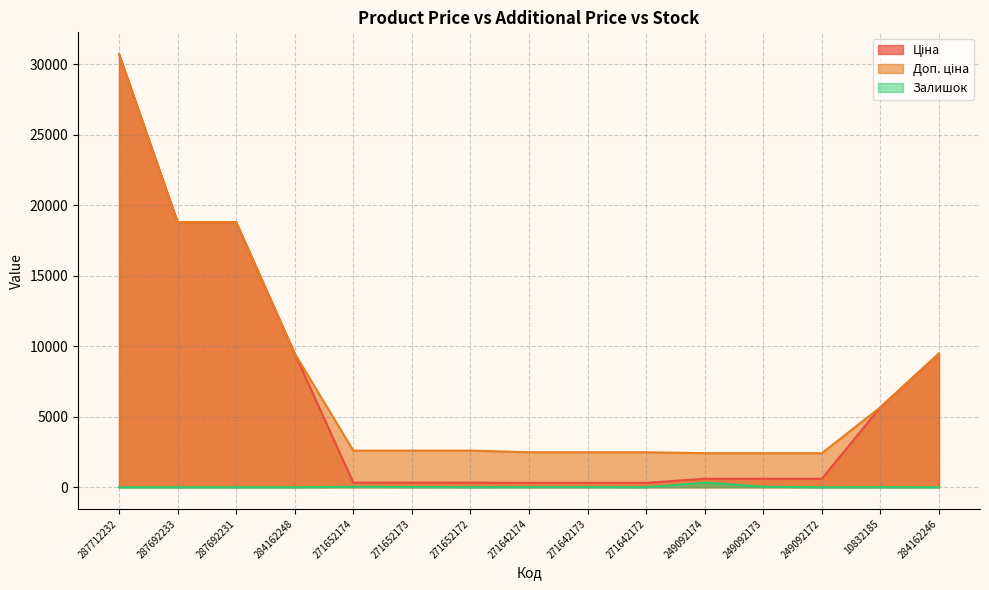

How many lines are shown in the chart?

3